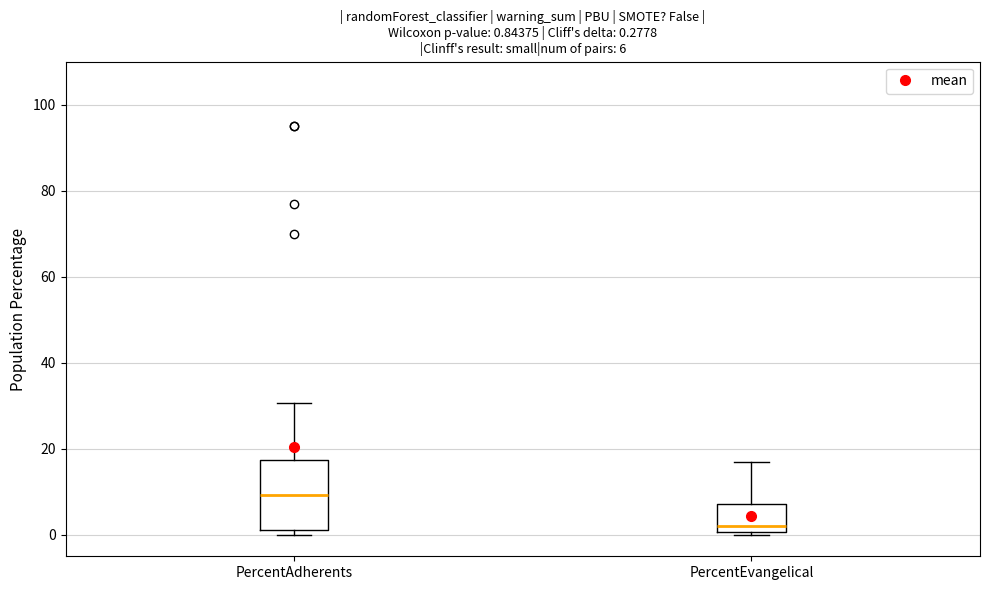

Comparing the boxes themselves (not the whiskers), which one is the tallest?

PercentAdherents